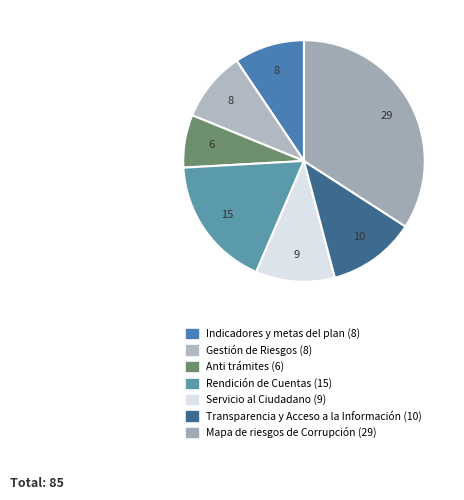

To the nearest percent, what portion does Indicadores y metas del plan represent?

9%